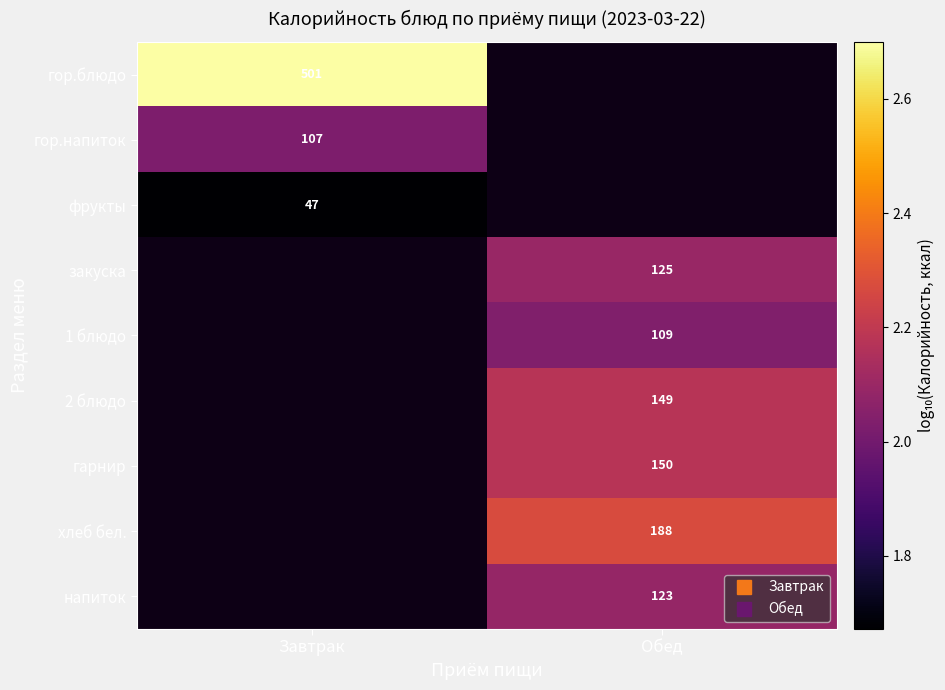

List the labels in order of закуска value, largest first.

Завтрак, Обед